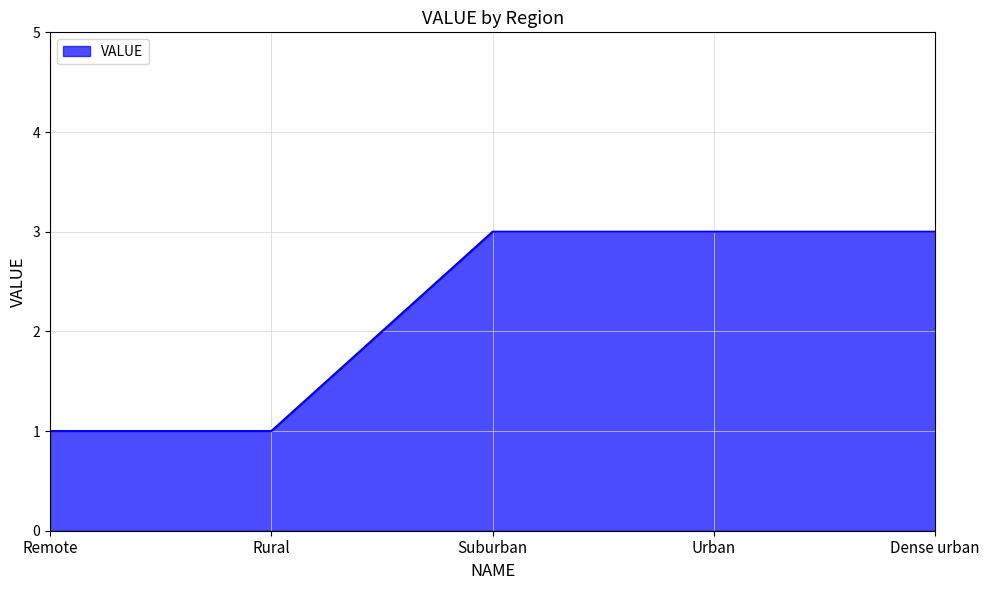

How many categories are shown in the chart?

5